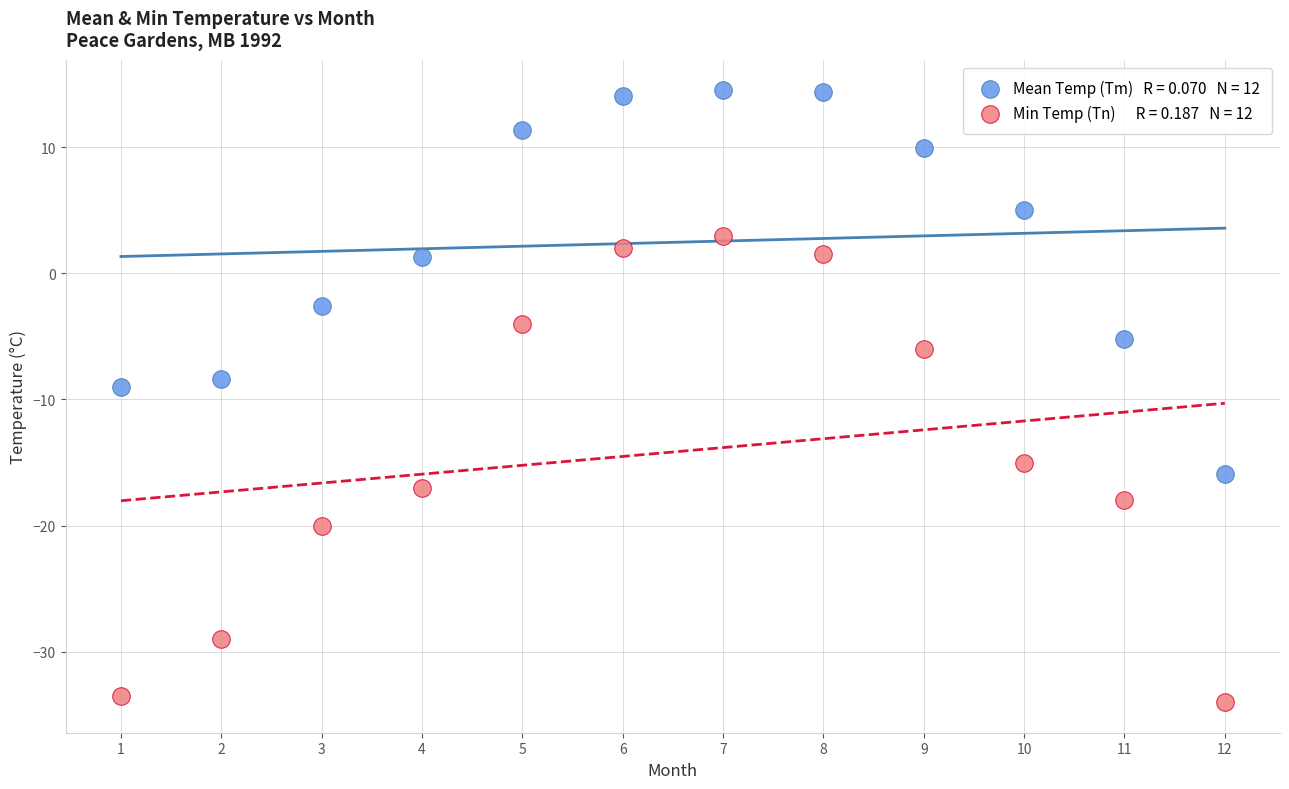

Across all data points, what is the range of X values (max minus min)?

11.0